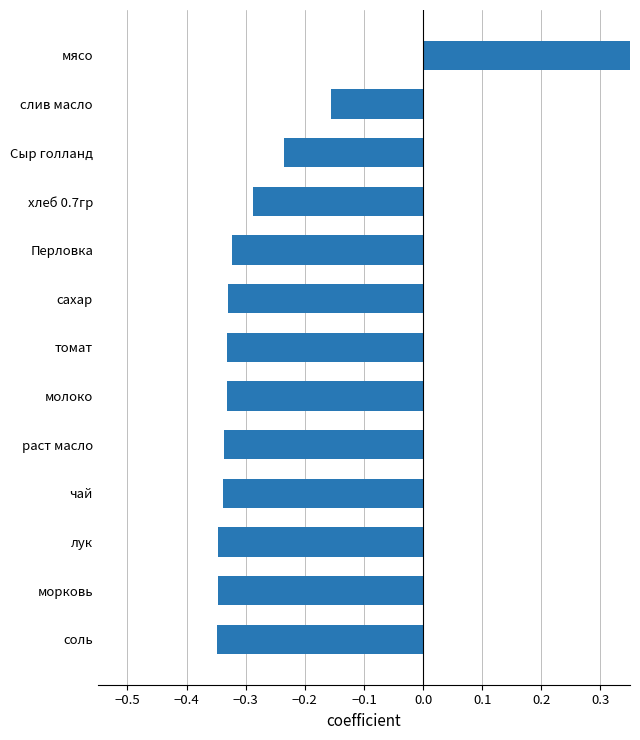

Which has a higher value, молоко or слив масло?

слив масло